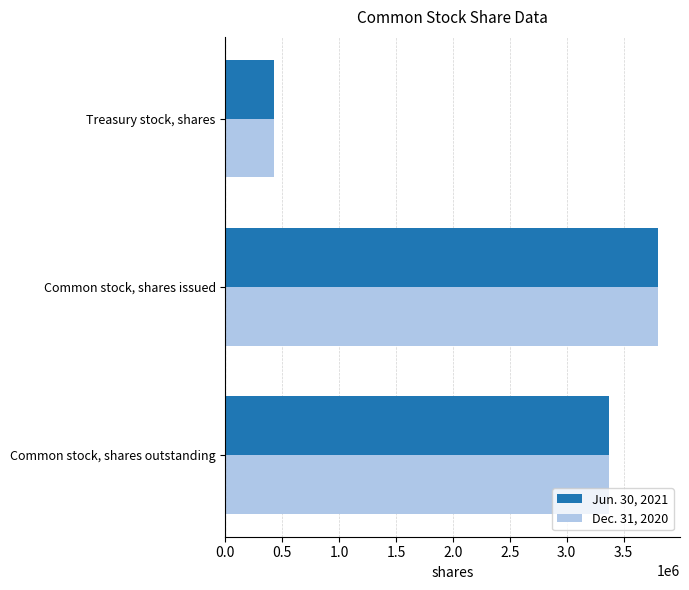

What is the spread (max minus min) of values at Common stock, shares outstanding?

678